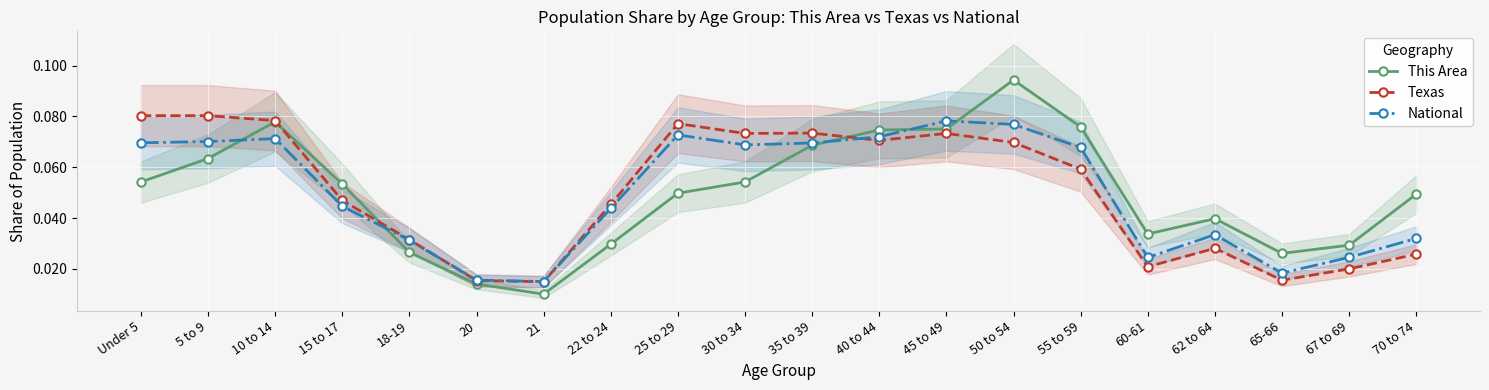

What is the label of the 14th point from the right?

21